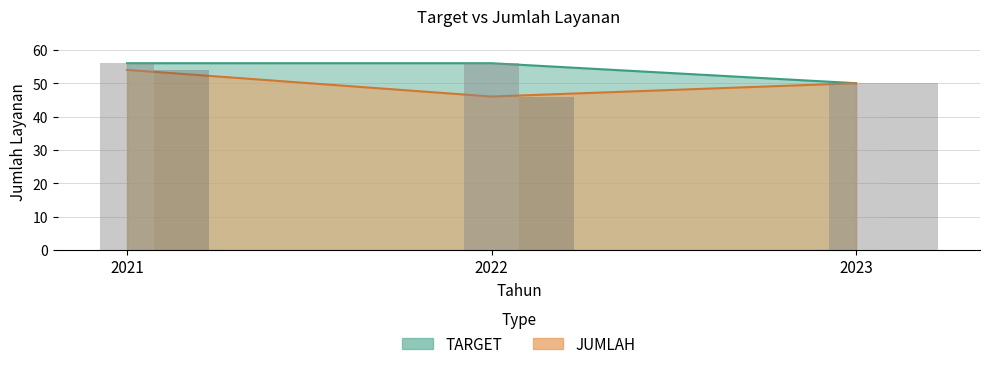

How many data points in JUMLAH are less than 50?

1